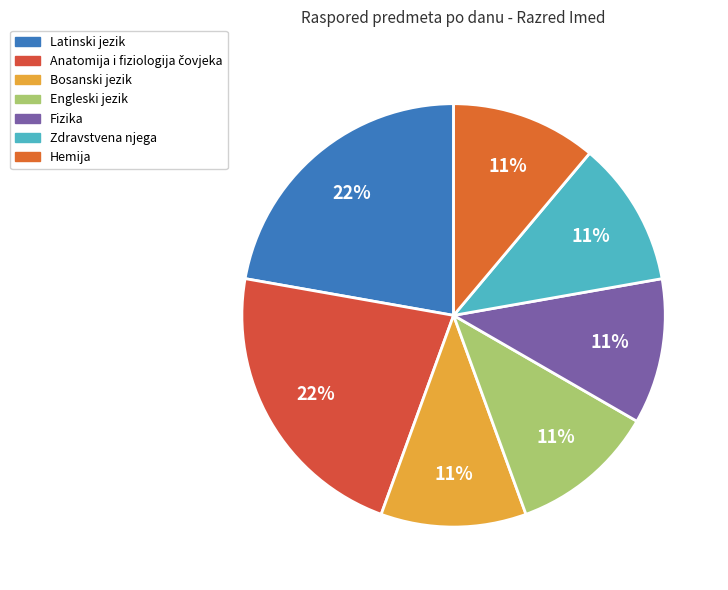

To the nearest percent, what portion does Hemija represent?

11%